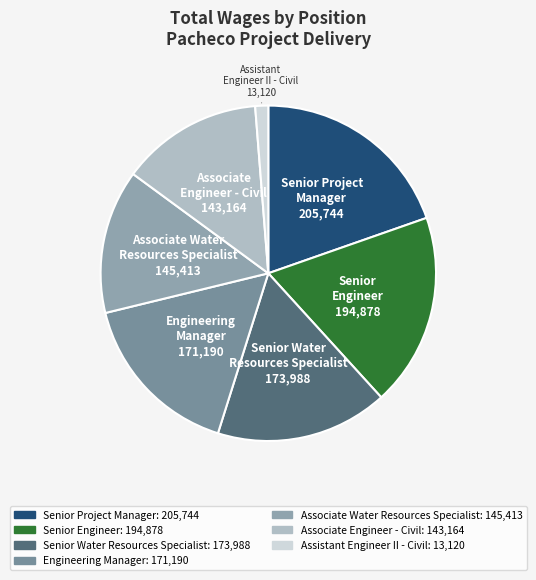

How many slices are in this pie chart?

7